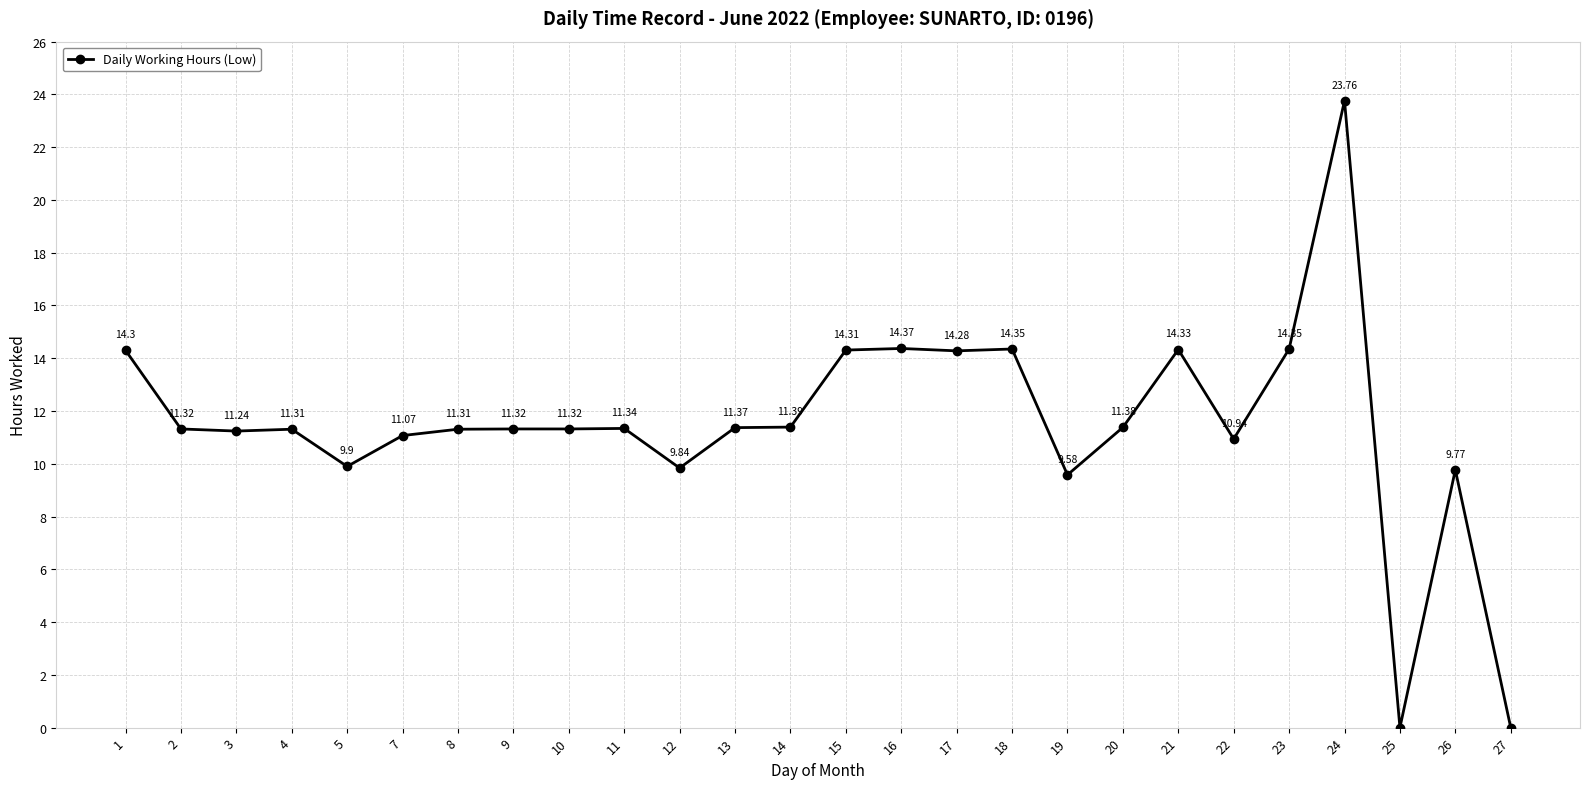

What is the change in value from 18 to 19?

-4.8